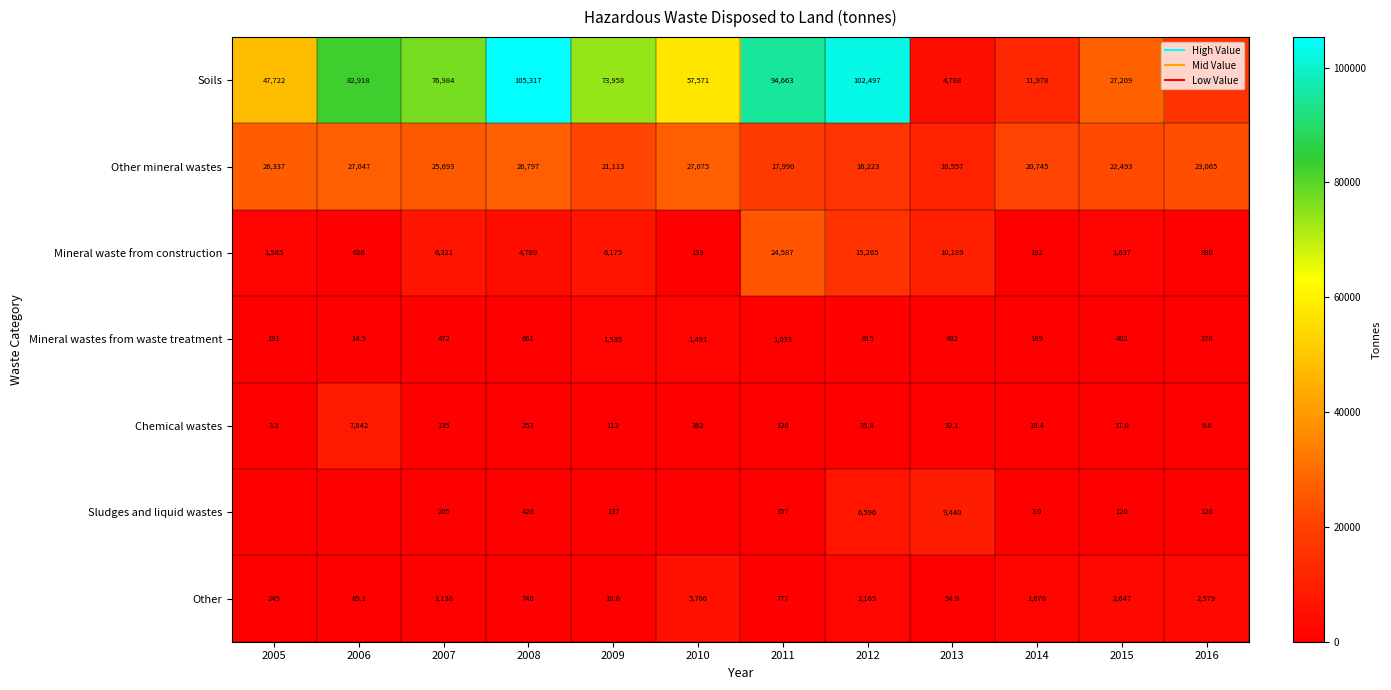

Where does the Soils series first go above 73958?

2006